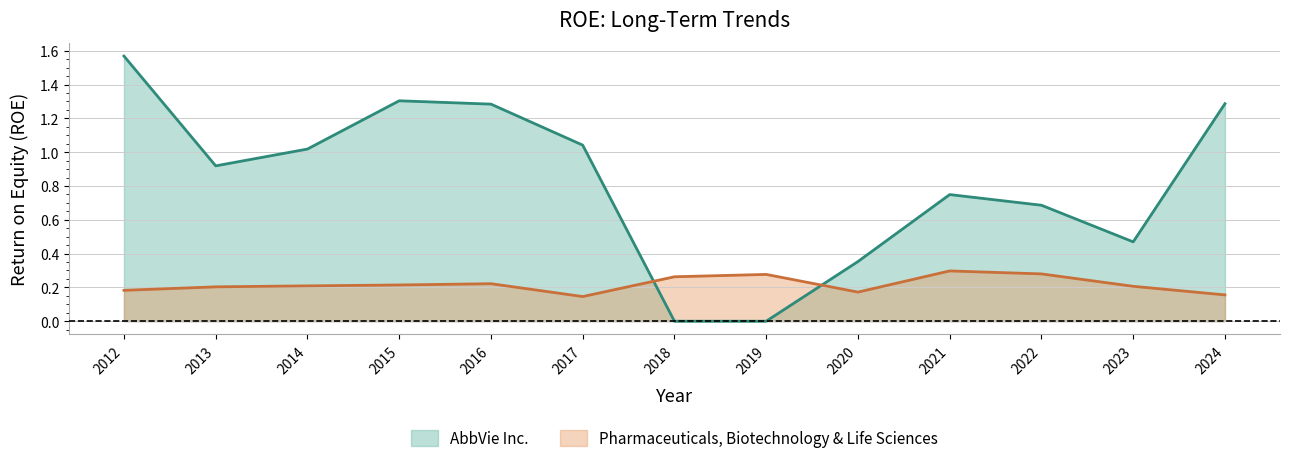

Where do Pharmaceuticals, Biotechnology & Life Sciences and AbbVie Inc. first cross each other?

2017 and 2018